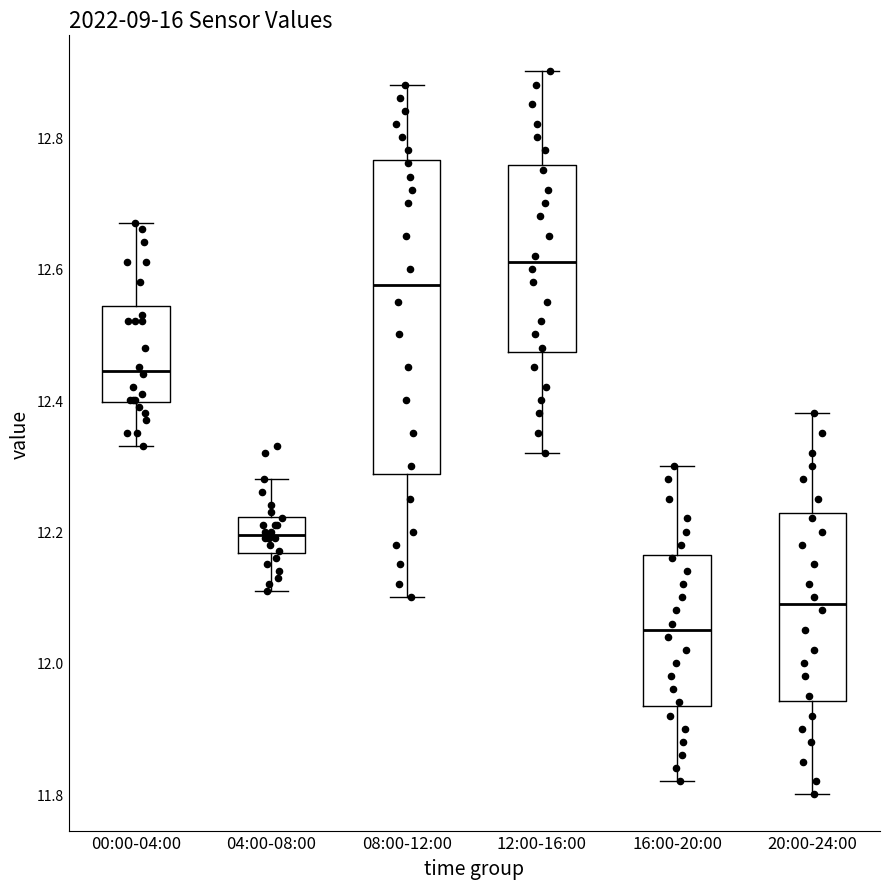

Which box has the highest median line?

12:00-16:00